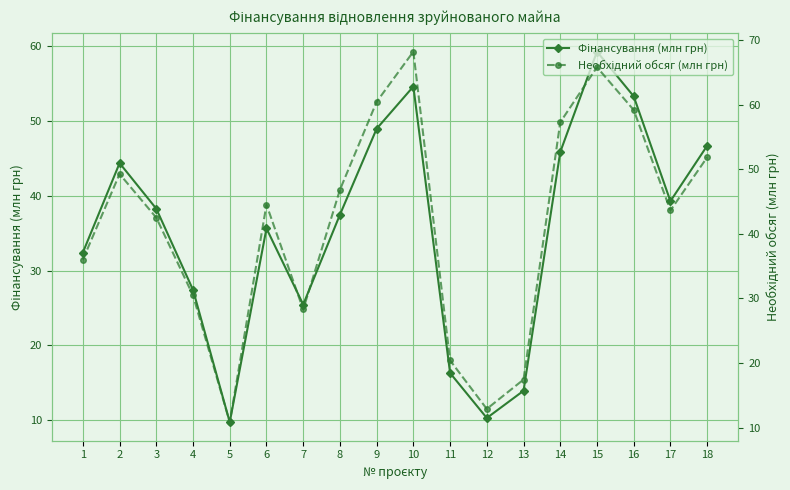

True or false: Необхідний обсяг (млн грн) and Фінансування (млн грн) intersect in this chart.

False